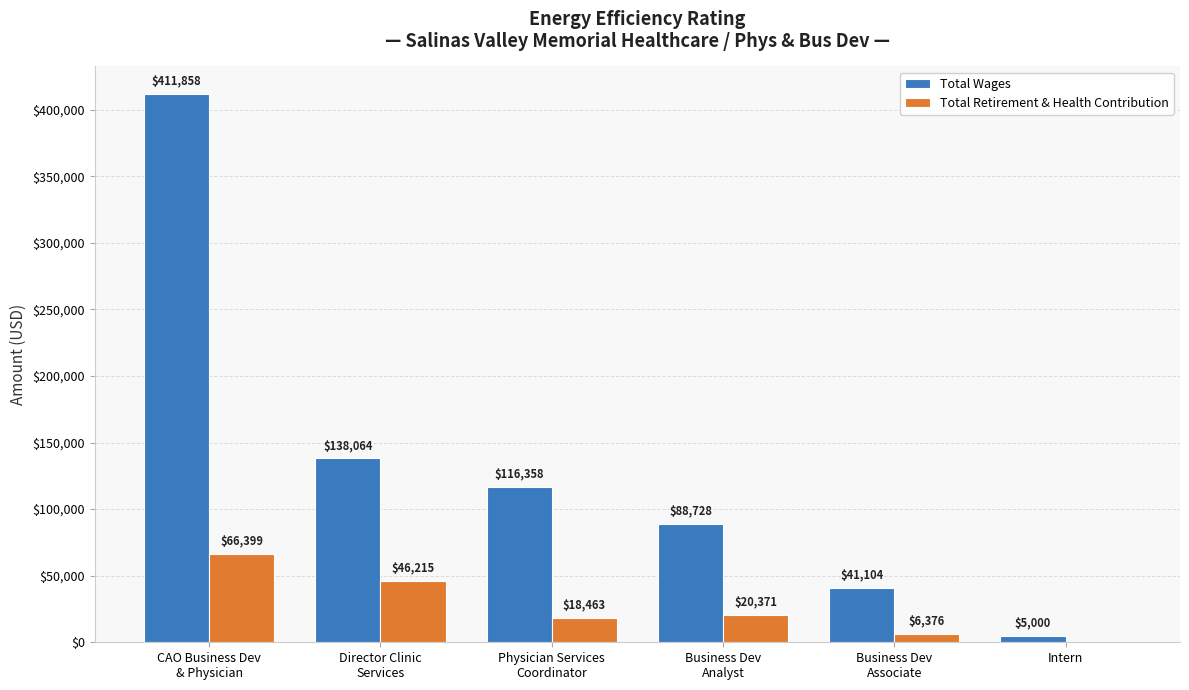

What value does the Total Retirement & Health Contribution series have at Director Clinic
Services, to the nearest 50?

46200